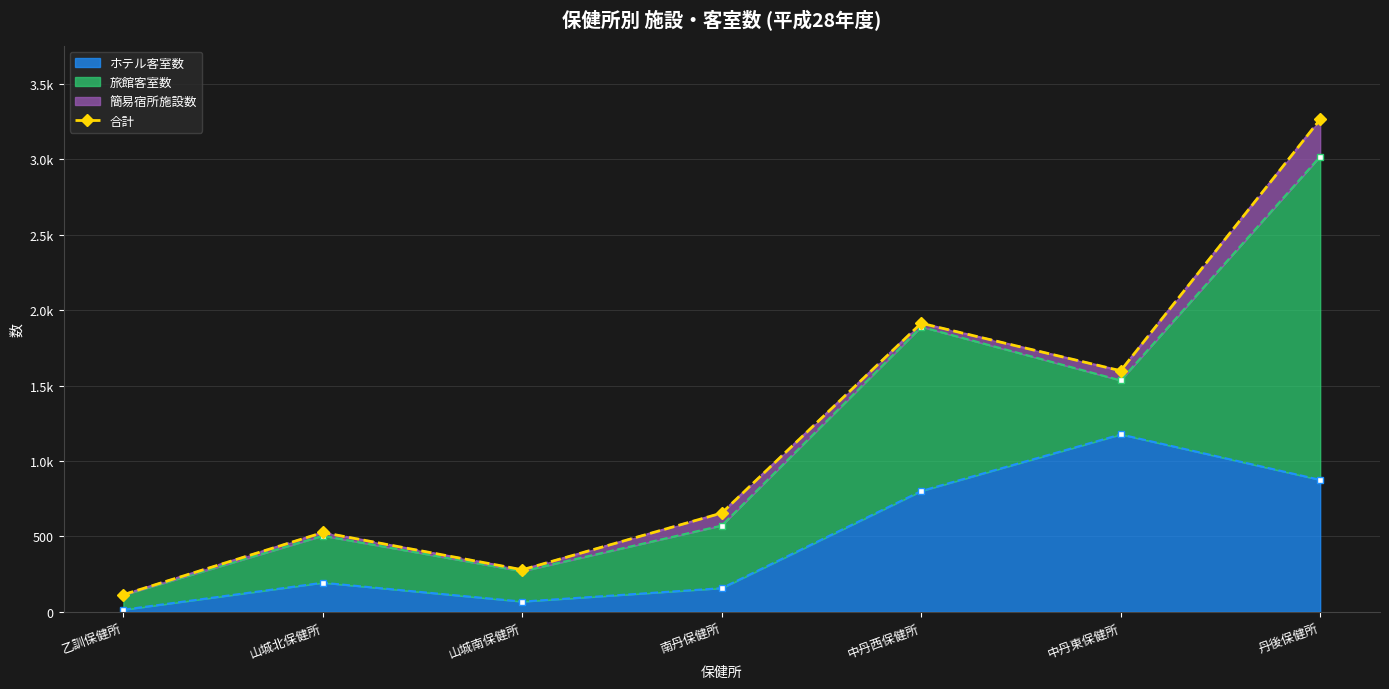

Is it true that the value at 丹後保健所 is 1495?

False